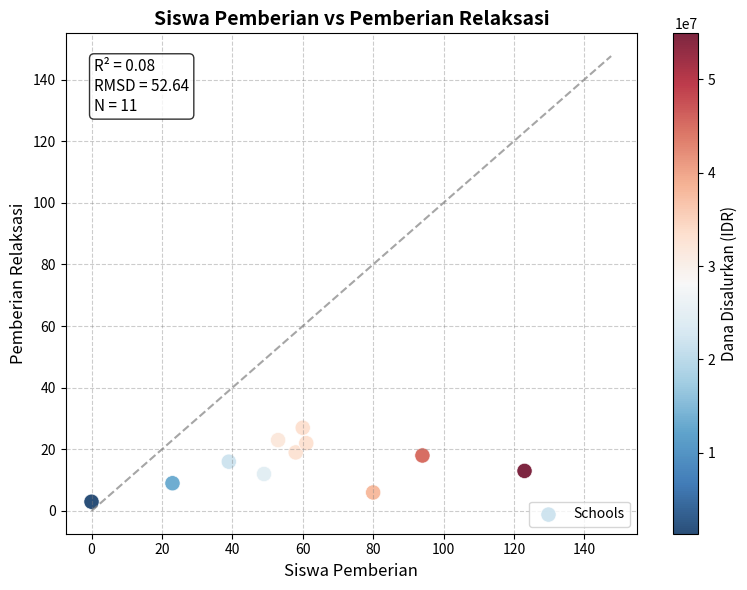

What is the average Y value?

15